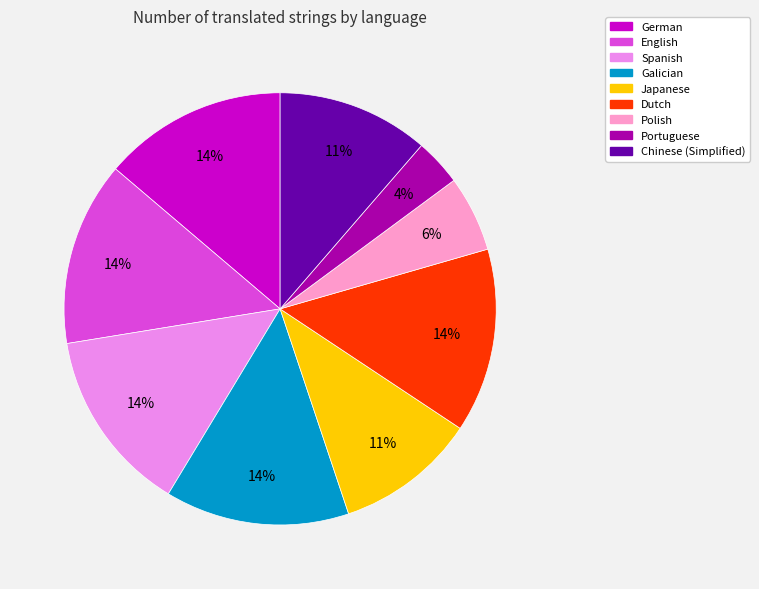

How many segments does this pie chart have?

9